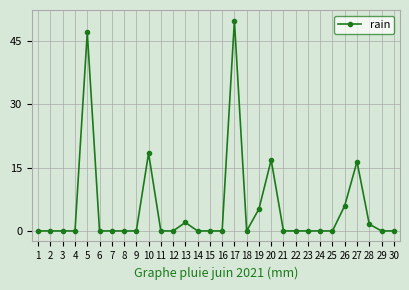

How many categories are shown in the chart?

30